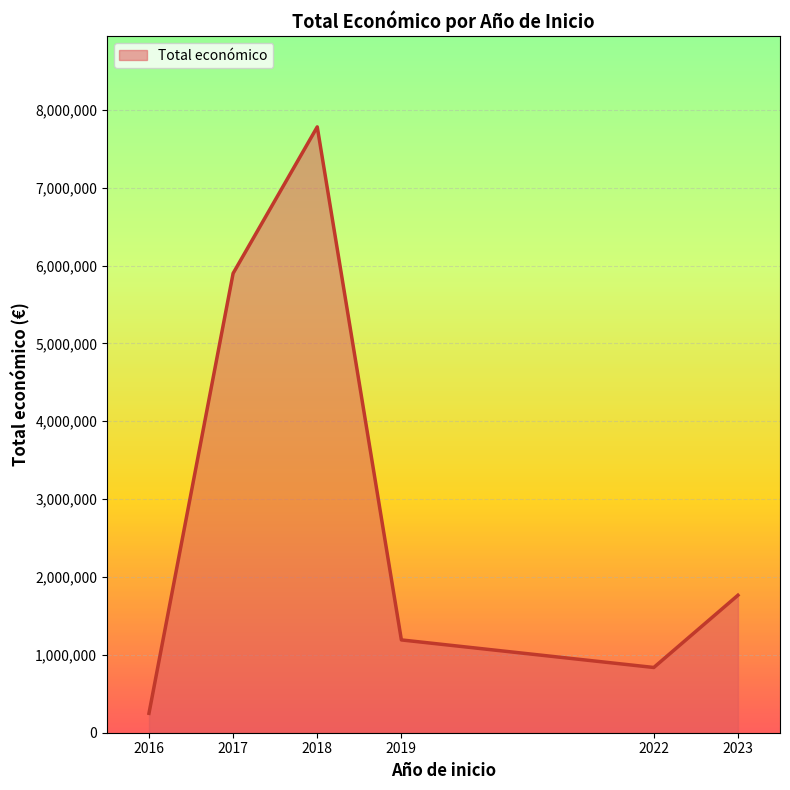

True or false: the data shows 122387 at 2018.

False